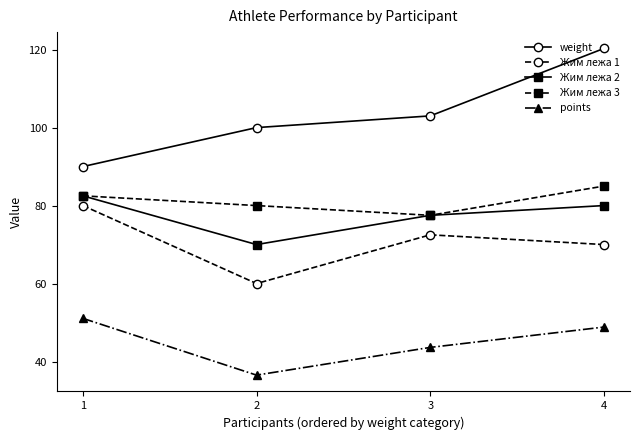

What is the minimum value for Жим лежа 2?

70.0